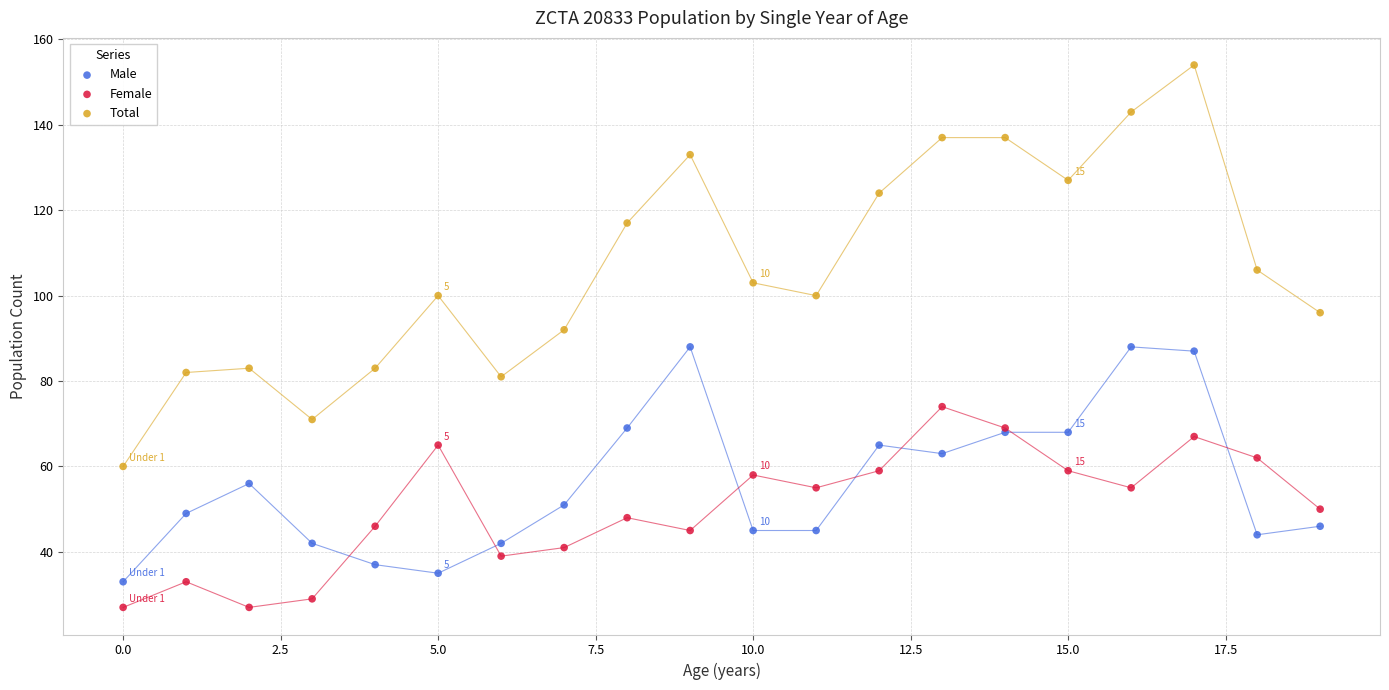

Which series has the largest Y range (max minus min)?

Total